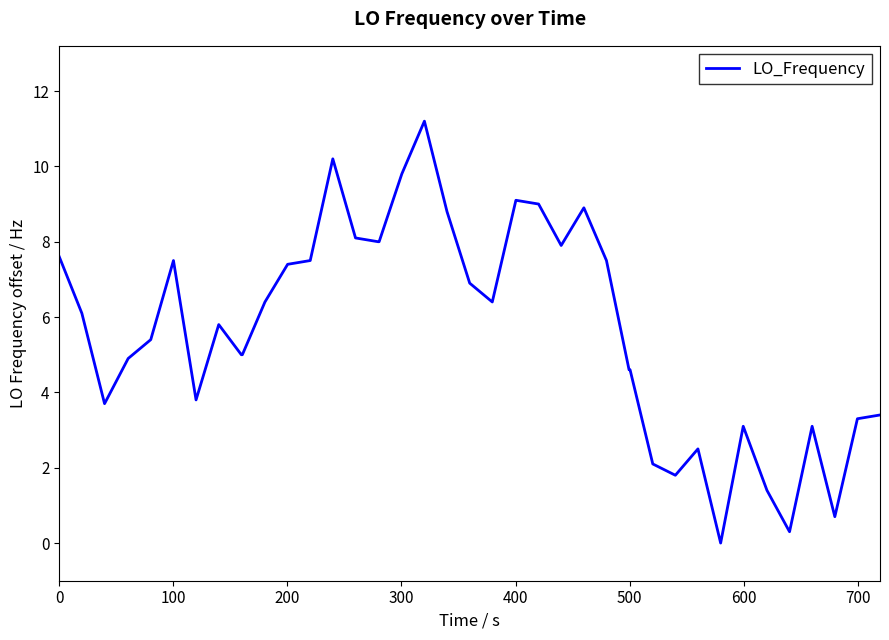

What is the difference between the maximum and minimum values?

11.2